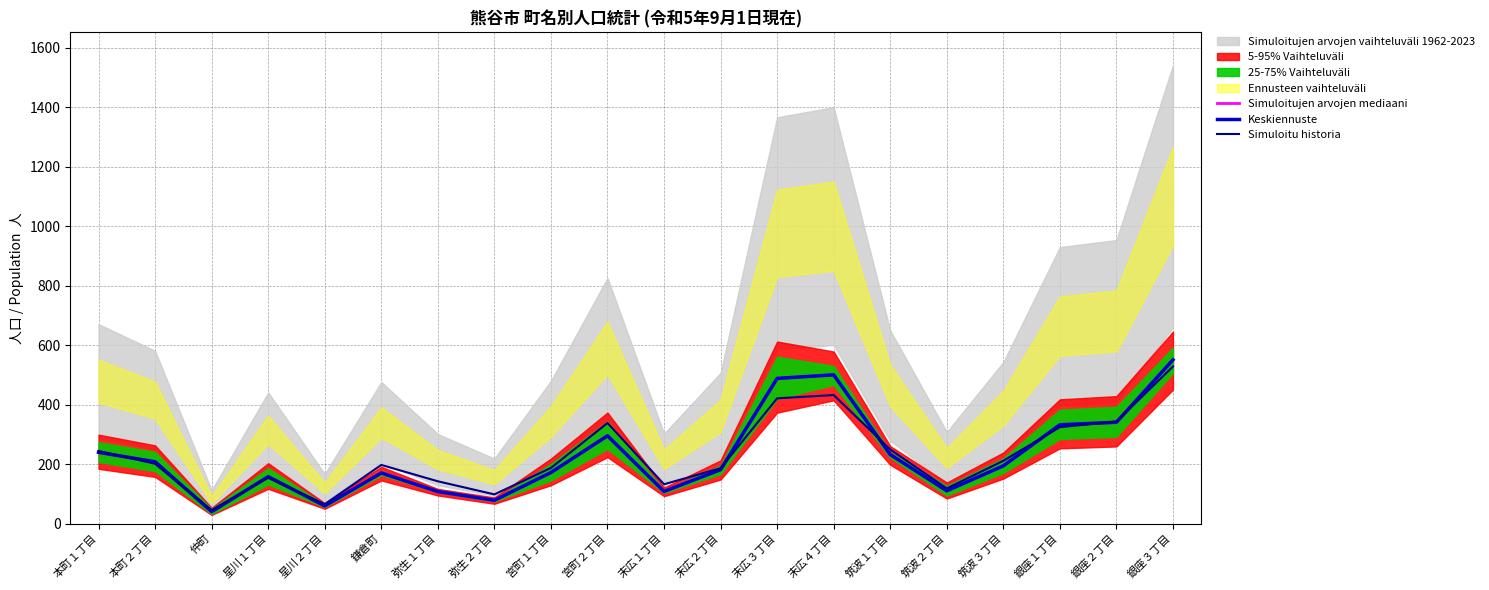

At which label does Simuloitu historia first exceed 201?

本町１丁目